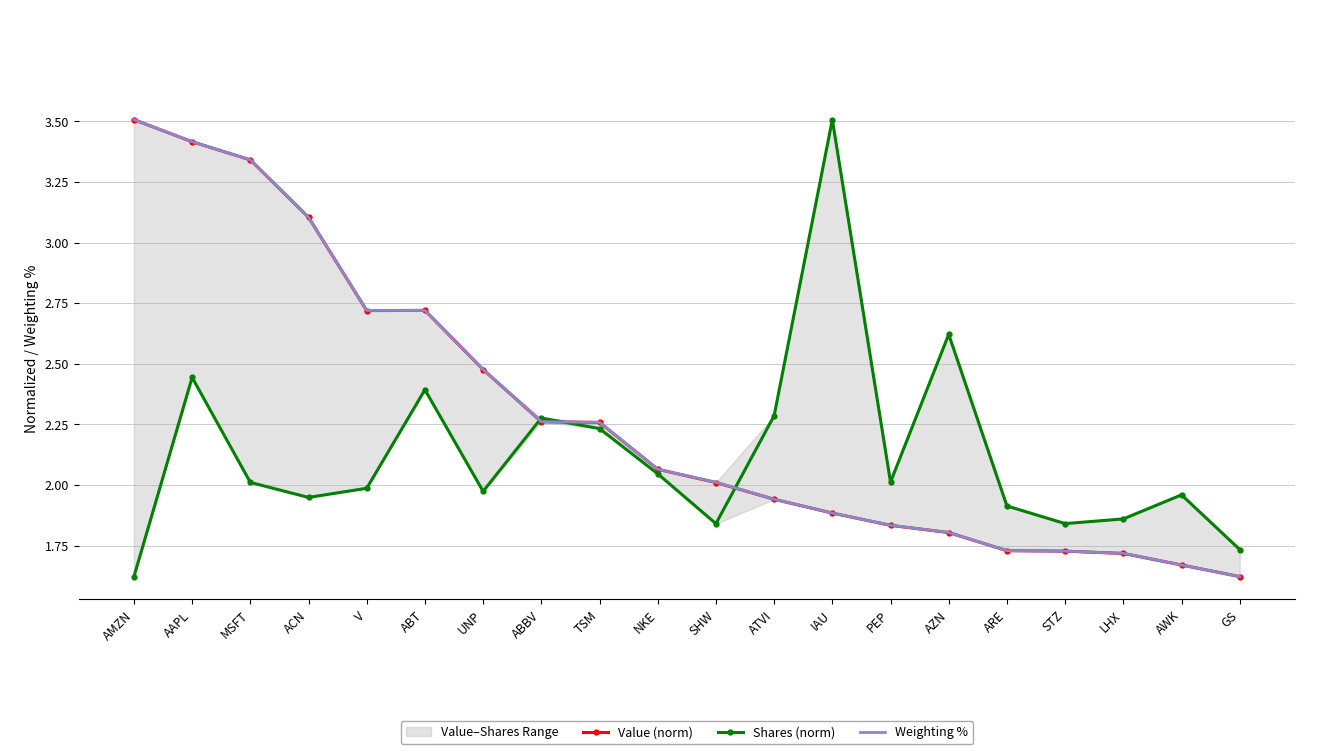

Is this an area chart (filled region under the line)?

No